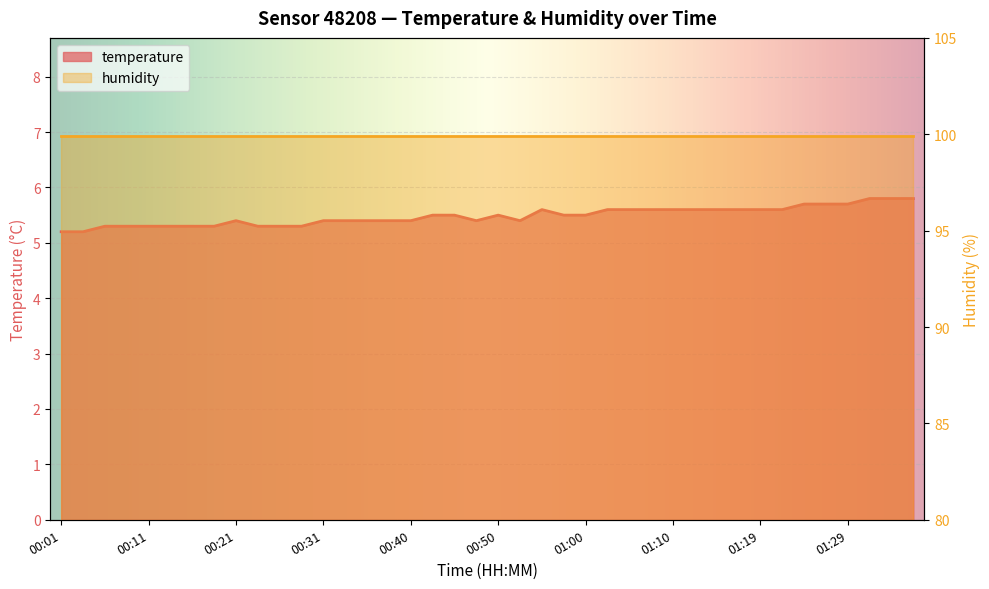

What is the greatest value displayed?

5.8